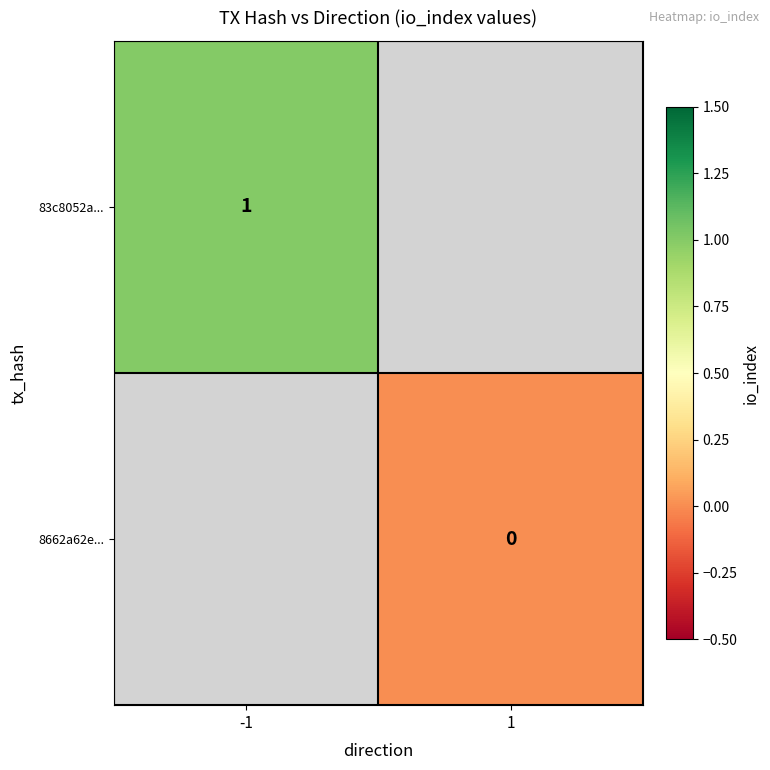

Rank the series by their average value, from highest to lowest.

83c8052a..., 8662a62e...